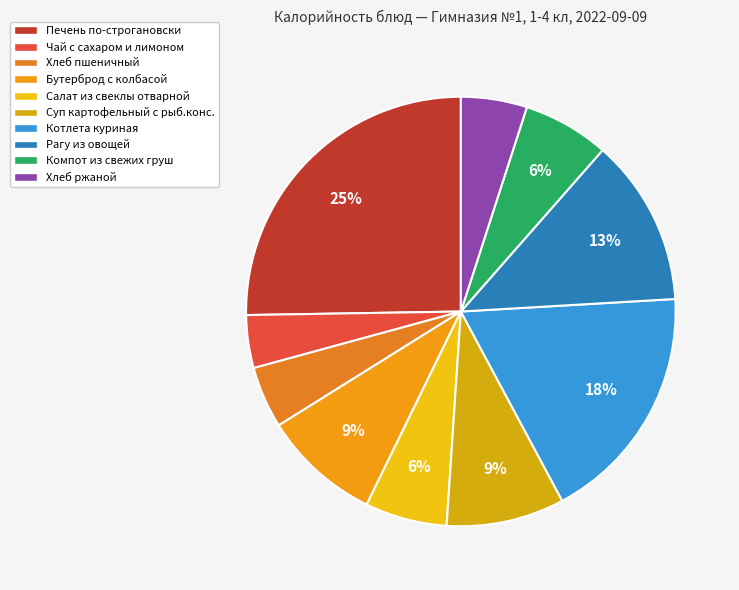

How many segments does this pie chart have?

10